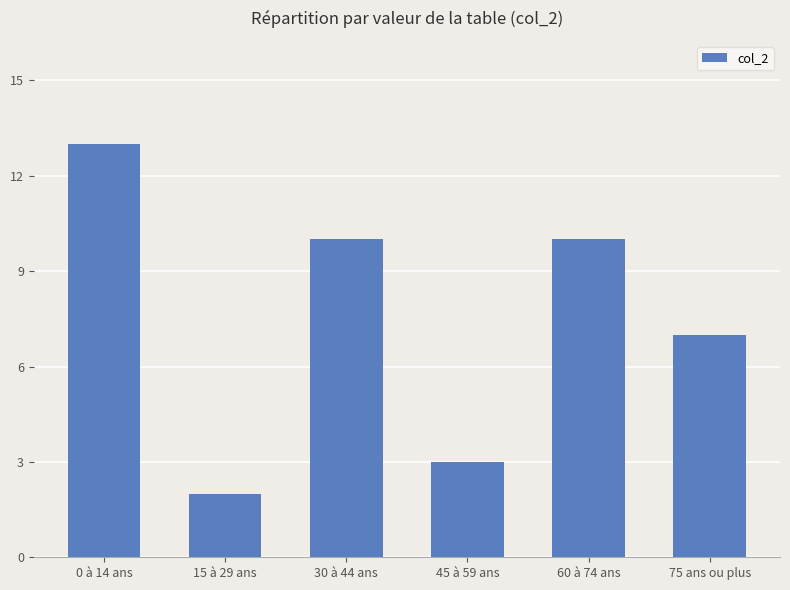

Which category has the highest value across all series?

0 à 14 ans